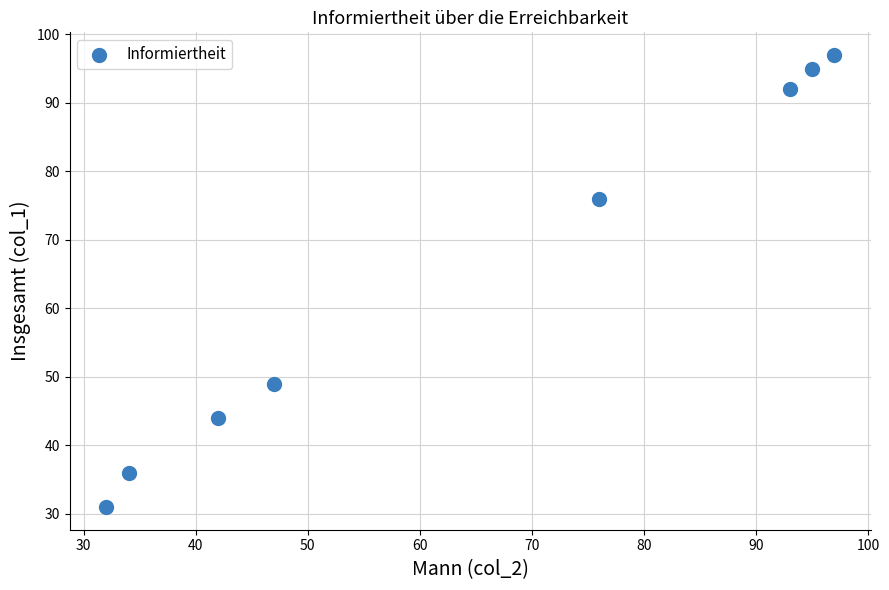

What is the average Y value?

65